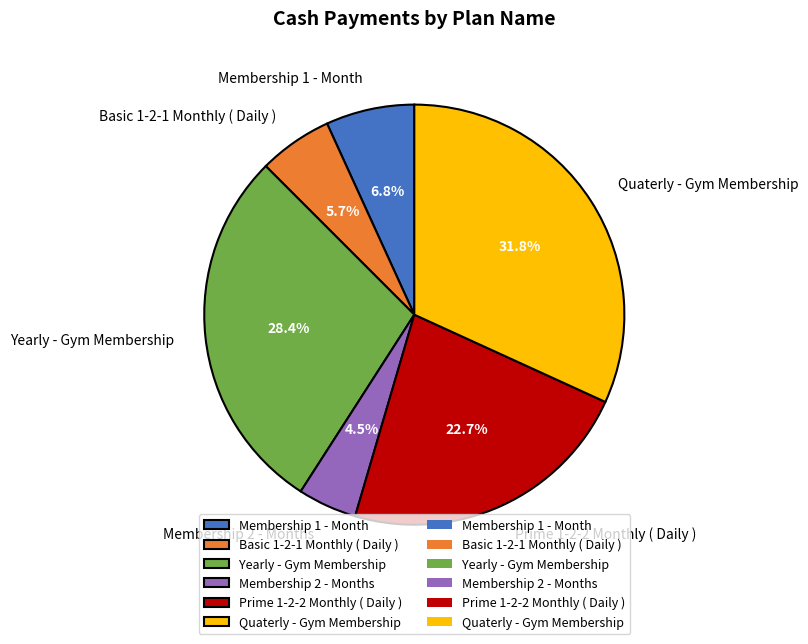

Rank the categories by value from highest to lowest.

Quaterly - Gym Membership, Yearly - Gym Membership, Prime 1-2-2 Monthly ( Daily ), Membership 1 - Month, Basic 1-2-1 Monthly ( Daily ), Membership 2 - Months